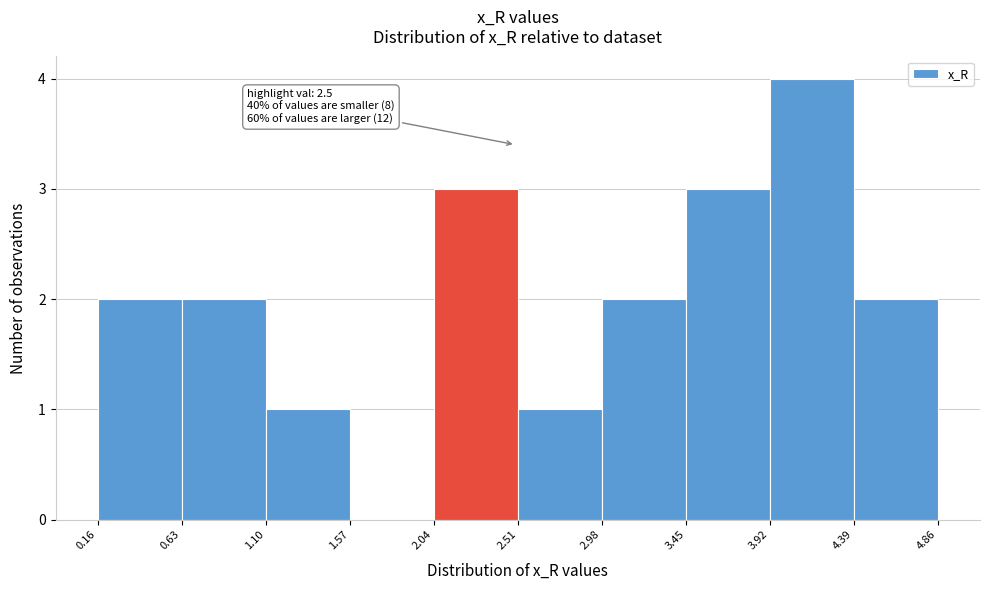

Over which range of the x-axis is the bar tallest?

3.92 to 4.39